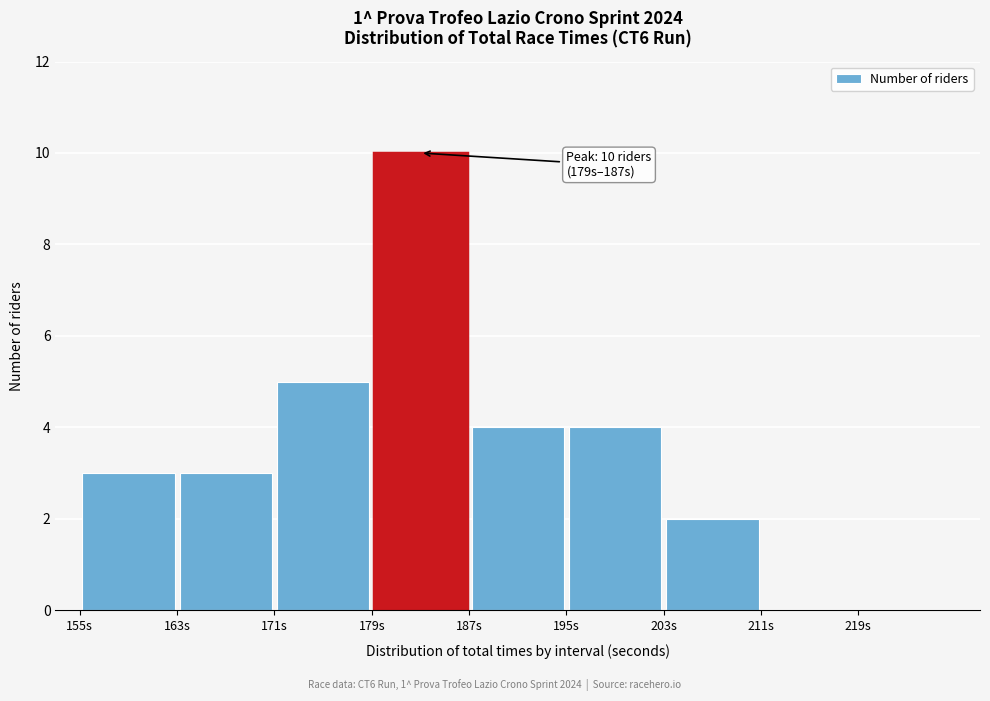

Which range on the x-axis has the tallest bar?

179 to 187